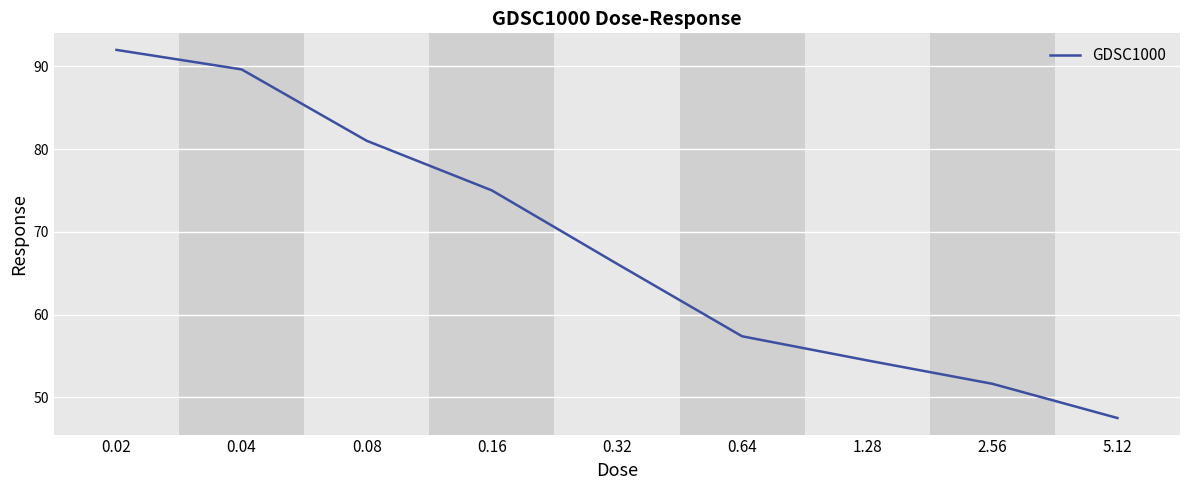

Reading left to right, transcribe all the data shown in this chart.

92.0	89.6	81.0	75.0	66.1	57.4	54.5	51.7	47.5